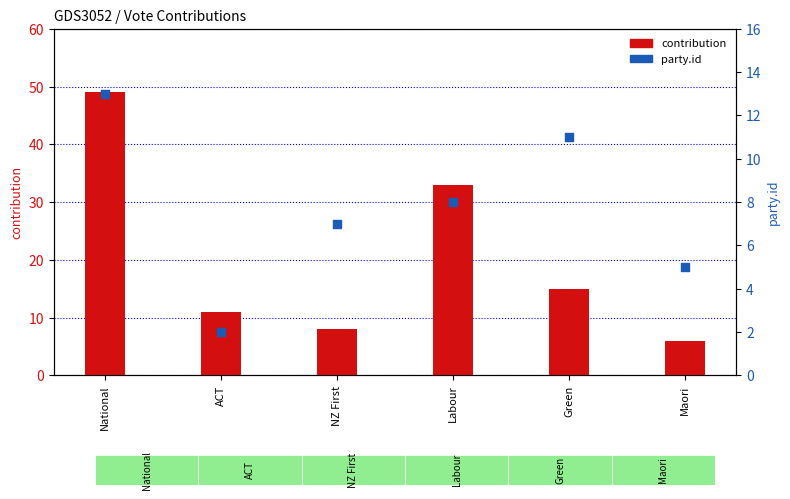

What is the total value across all series at ACT?

13